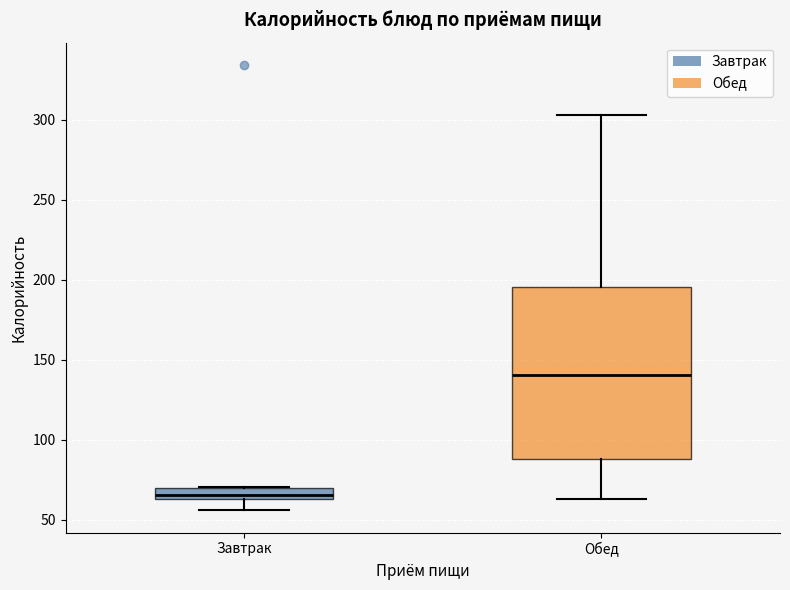

Which box's median line is the lowest?

Завтрак